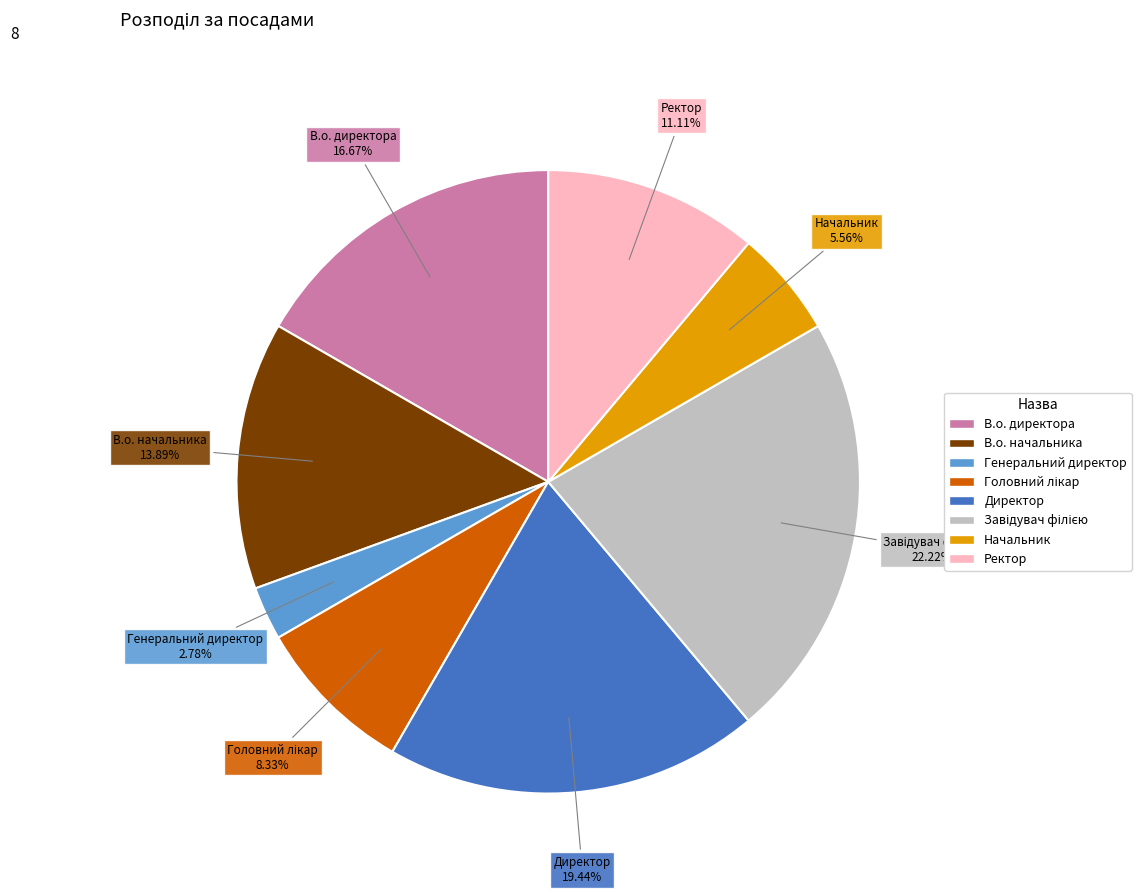

Combined, do Начальник and В.о. начальника account for over 50%?

No